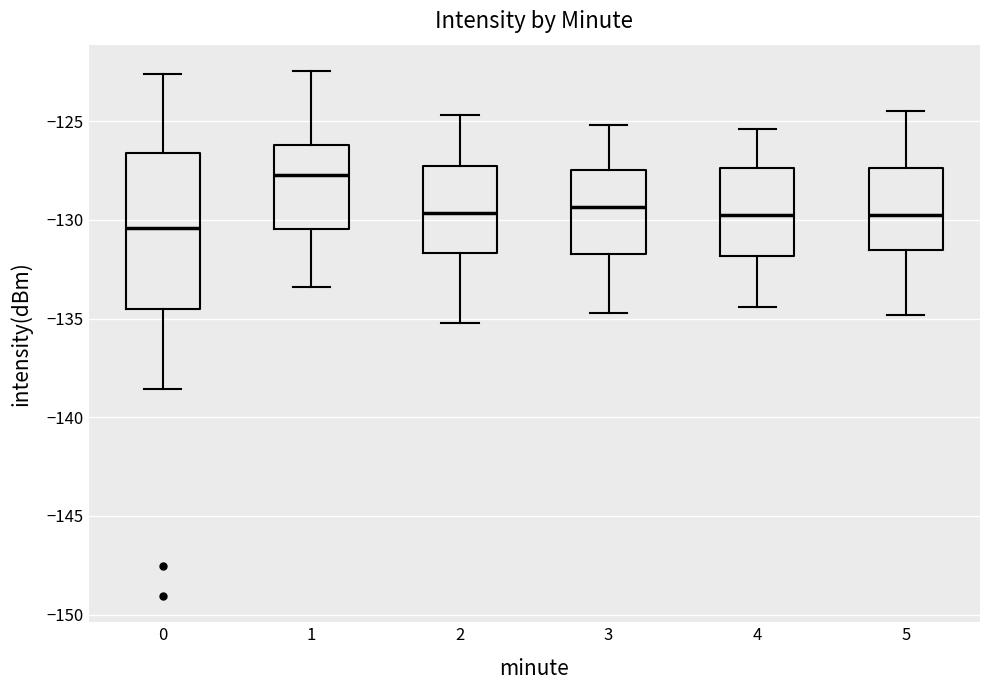

Which box has the lowest median line?

0